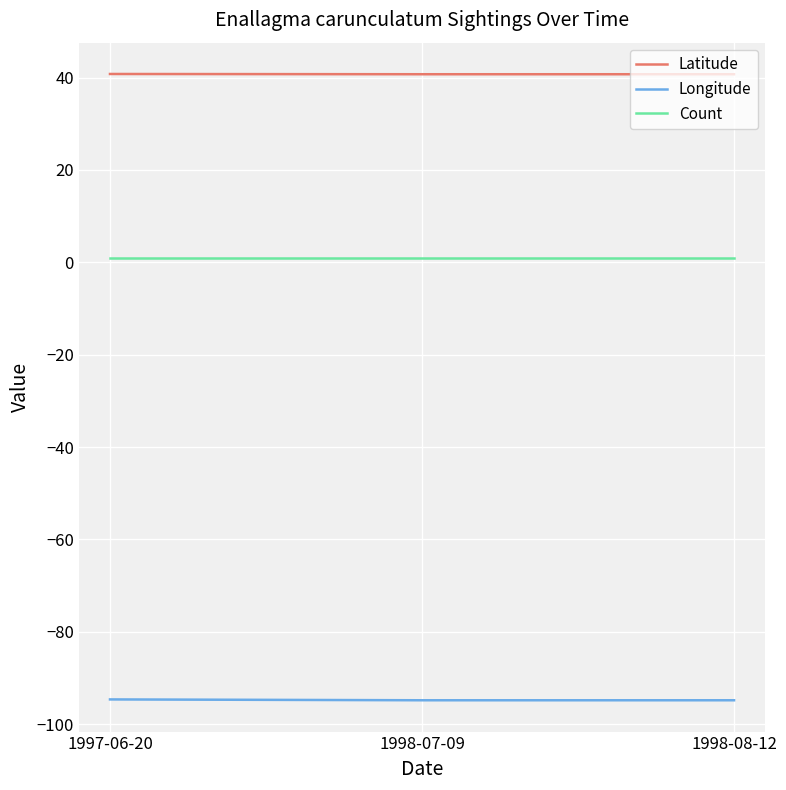

What is the highest value of the Longitude series?

-94.6